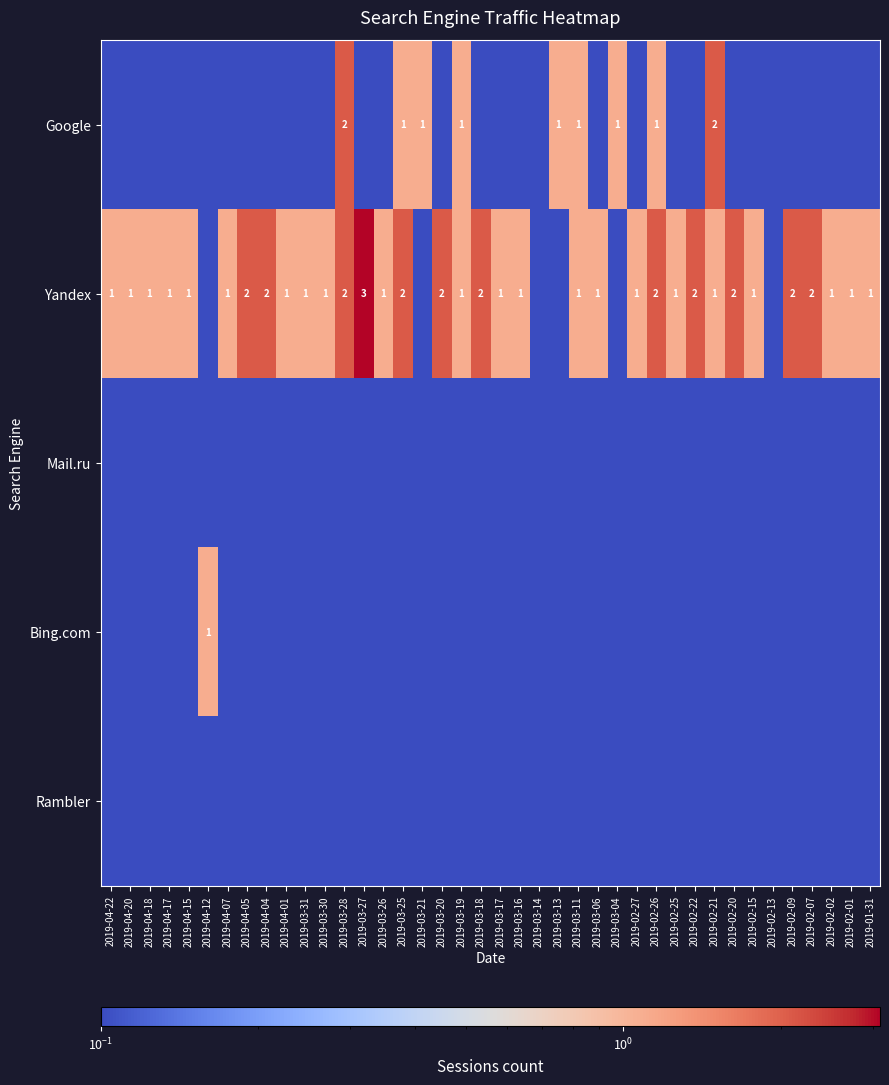

The Yandex series shows 1.0 at 2019-02-21. True or false?

True